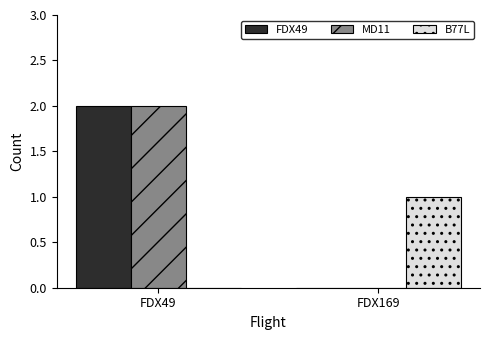

The B77L series shows 1 at FDX169. True or false?

True